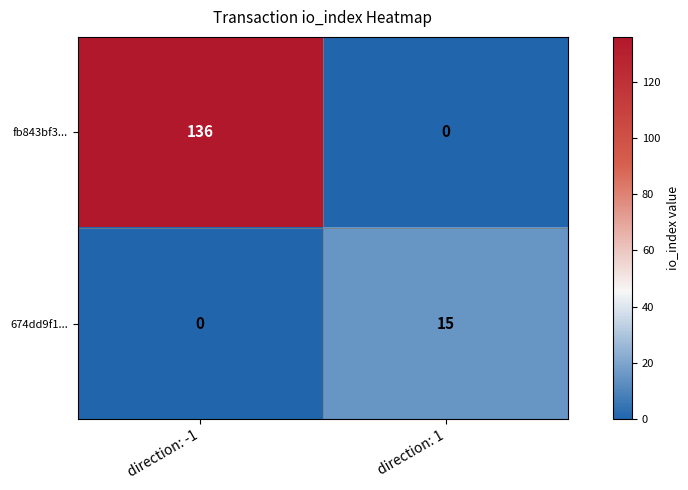

What is the difference between the maximum and minimum values in the 674dd9f1... series?

15